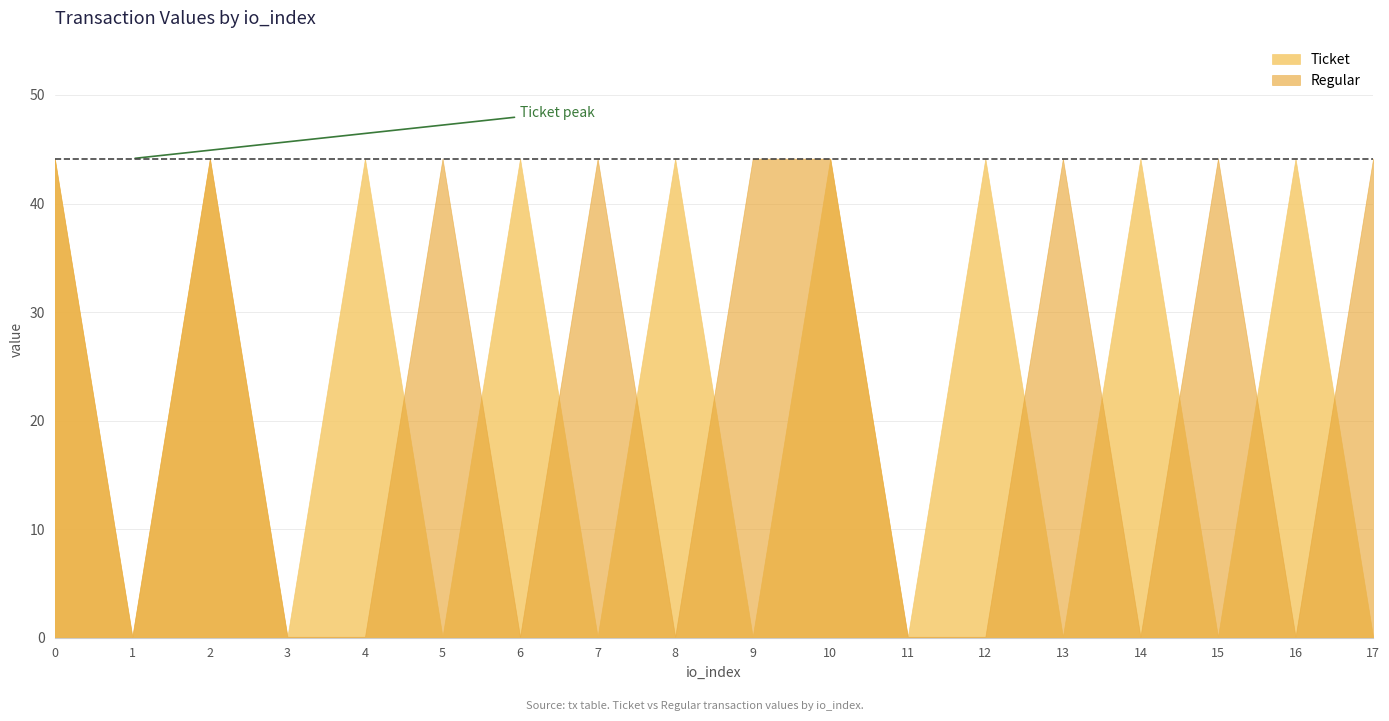

What is the difference between the maximum and minimum values in the Regular series?

44.0